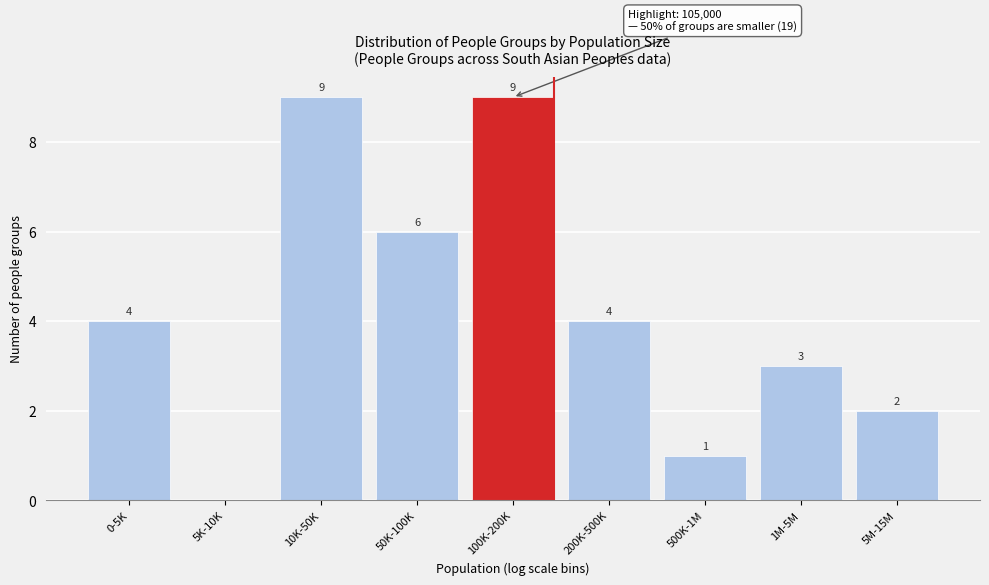

Reading right to left, extract all data points from this chart.

5M-15M=2	1M-5M=3	500K-1M=1	200K-500K=4	100K-200K=9	50K-100K=6	10K-50K=9	5K-10K=0	0-5K=4